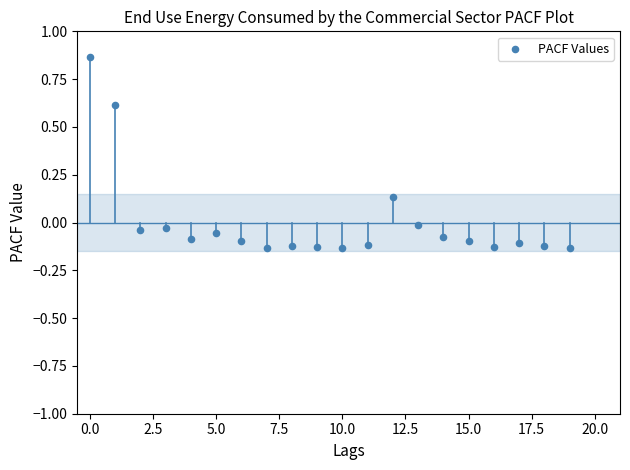

What is the range of Y values (max minus min)?

1.0